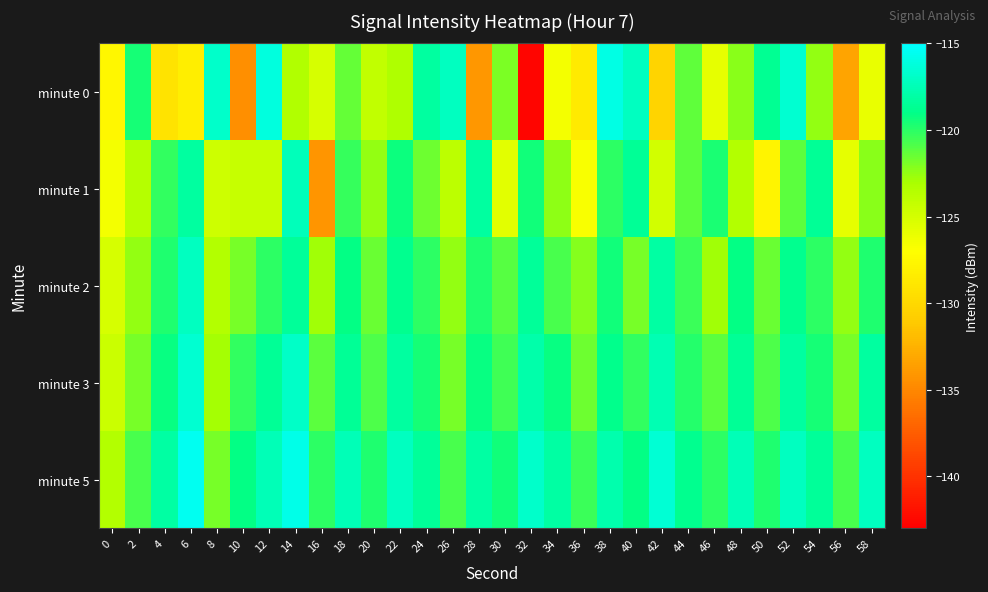

How many series are shown in this chart?

5